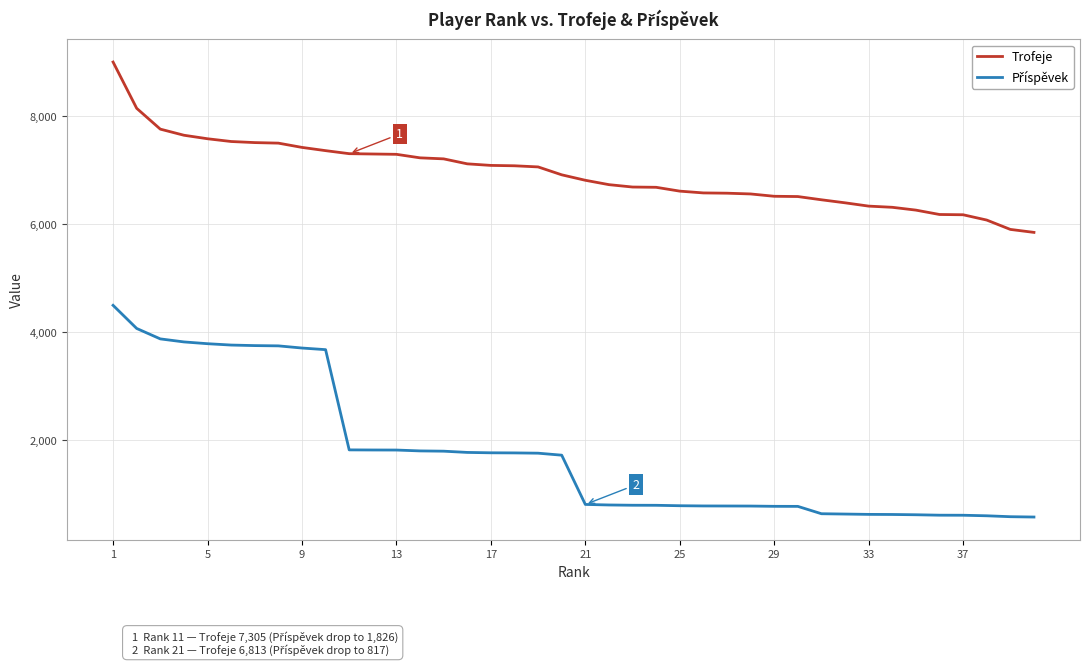

What is the minimum value for Trofeje?

5849